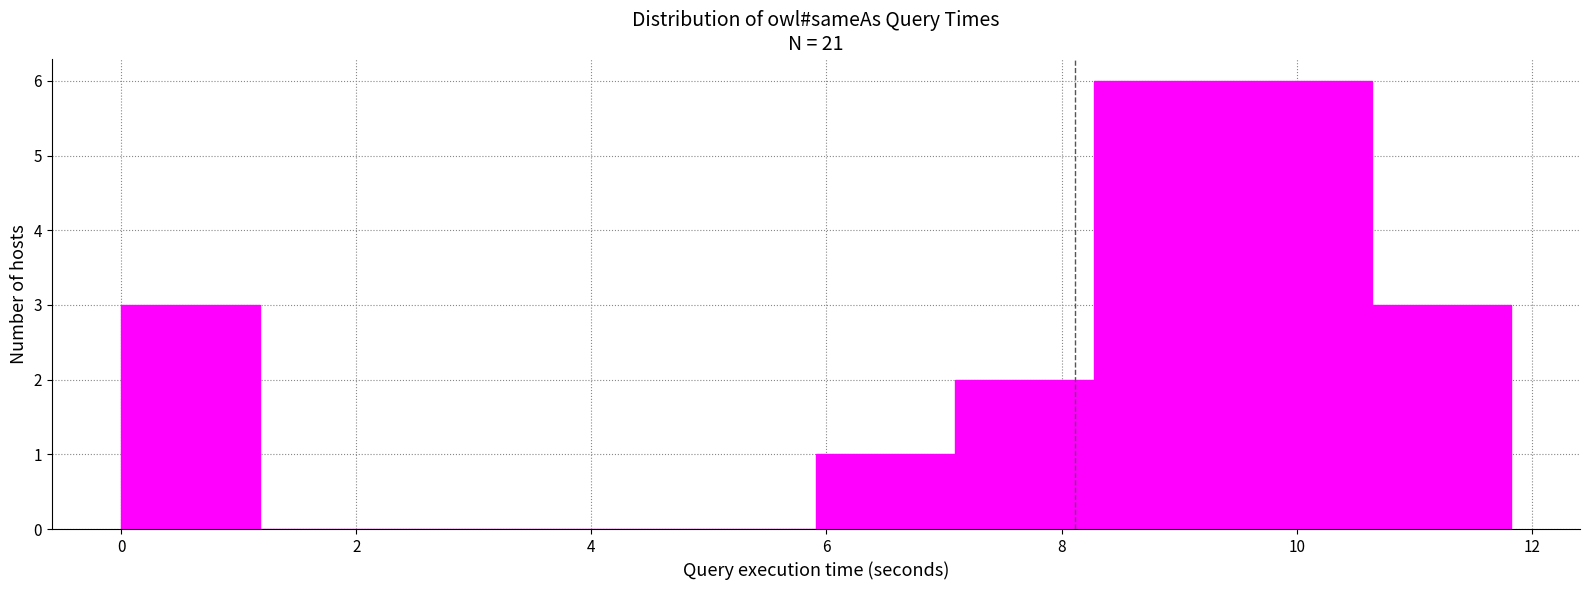

Reading left to right, transcribe this chart: for each bar, give the range it covers on the x-axis and its height. Neither the bar edges nor the heights are printed on the chart, so give them approximately, as read against the axes.

0.0 to 1.2: 3
1.2 to 2.4: 0
2.4 to 3.6: 0
3.6 to 4.8: 0
4.8 to 6.0: 0
6.0 to 7.0: 1
7.0 to 8.2: 2
8.2 to 9.4: 6
9.4 to 10.6: 6
10.6 to 11.8: 3